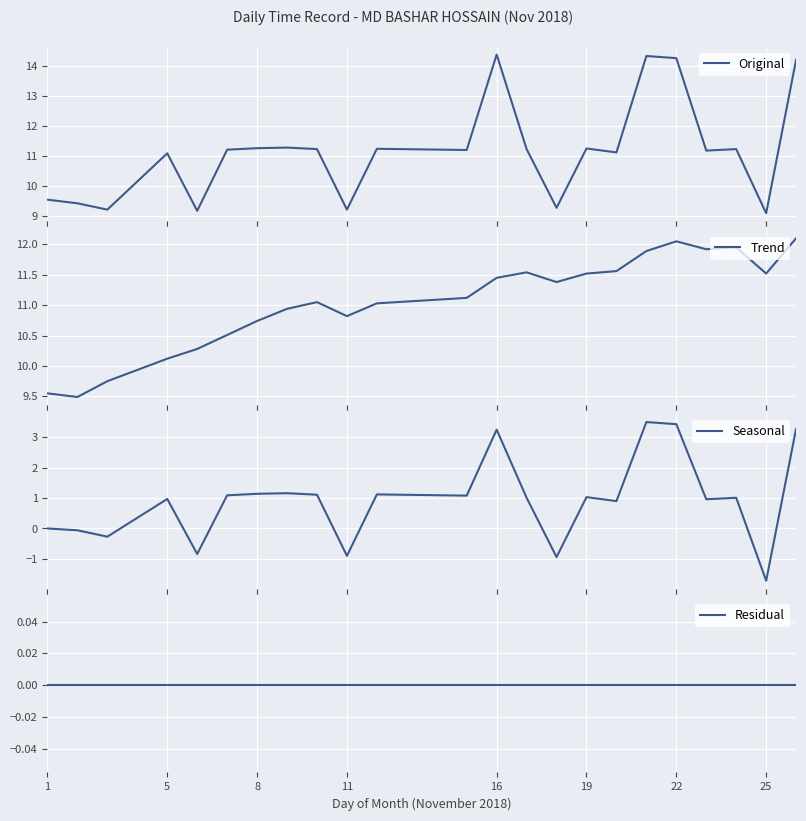

True or false: Seasonal and Residual intersect in this chart.

True